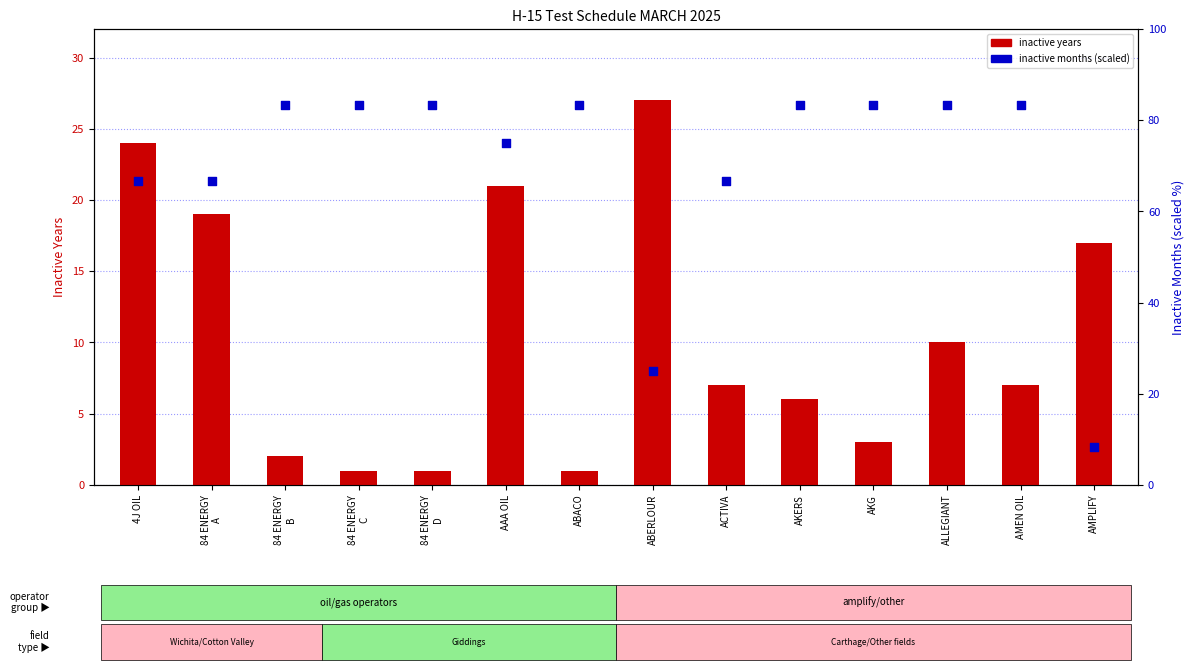

Which series contains the highest Y value?

inactive months (scaled)